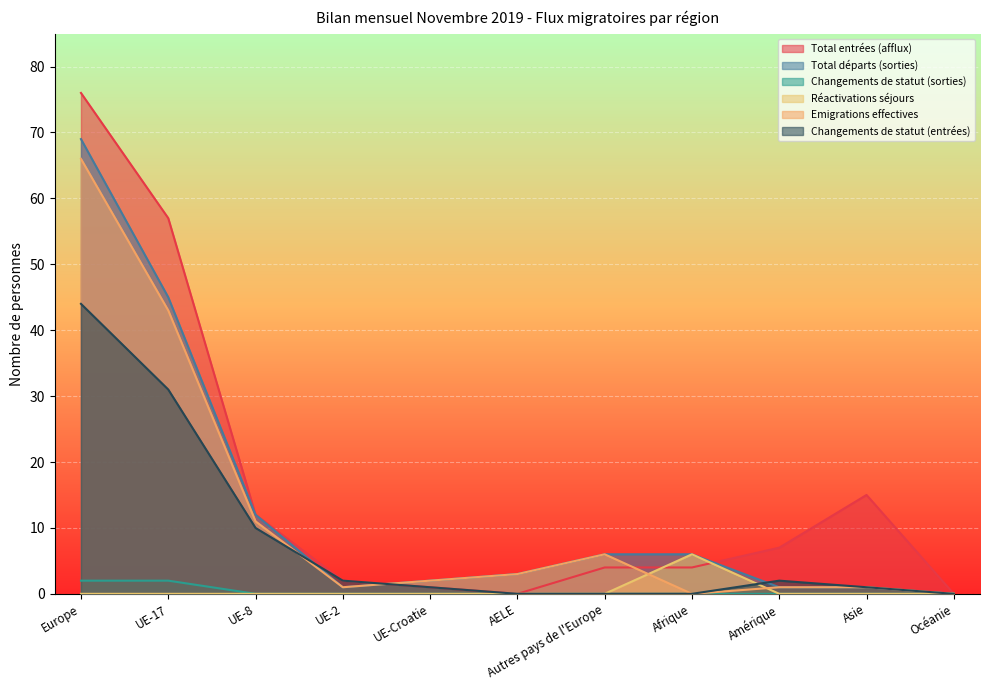

What is the difference between the Emigrations effectives values at UE-17 and UE-8?

32